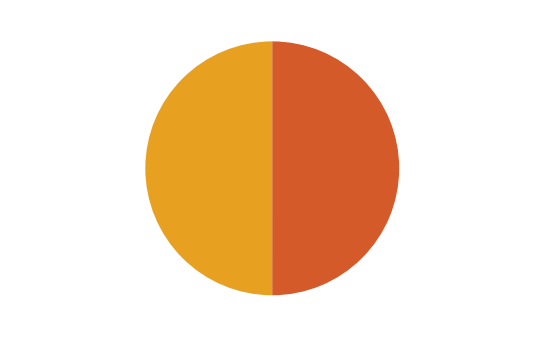

To the nearest percent, what portion does FFPRI TFA-8370 50% represent?

50%